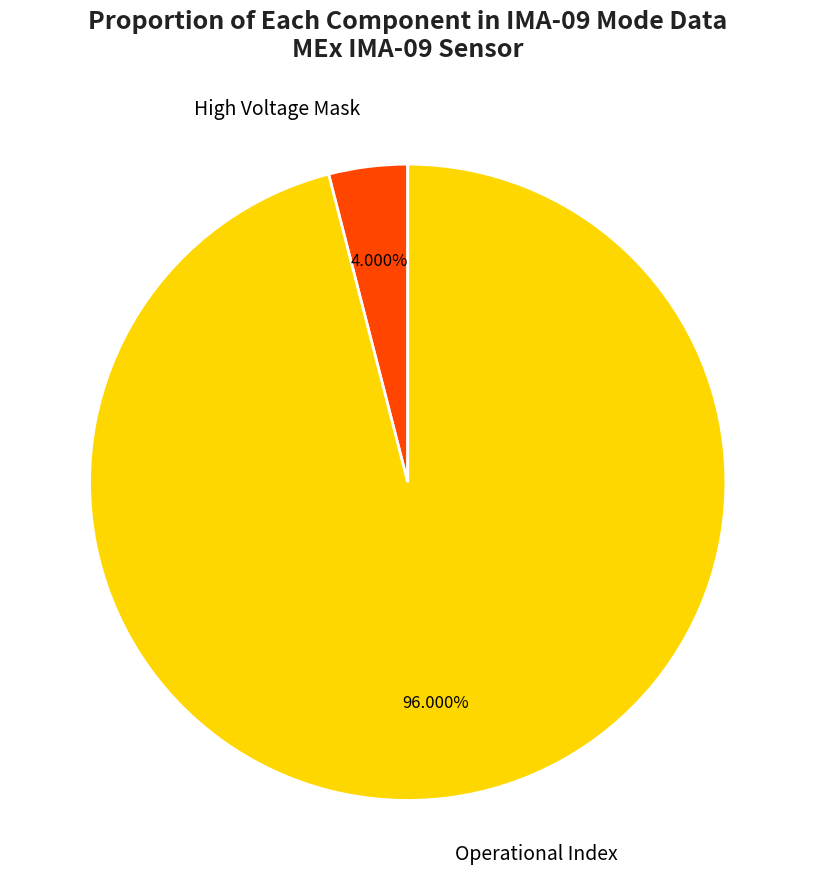

Rank the categories by value from highest to lowest.

Operational Index, High Voltage Mask